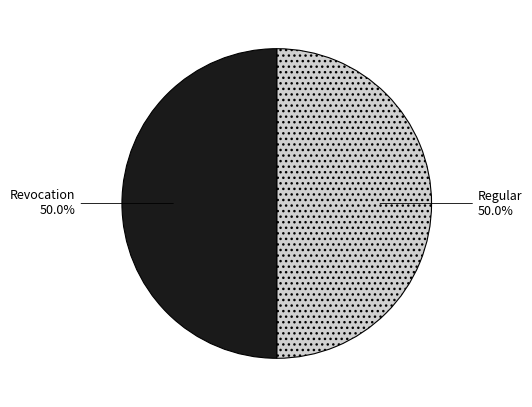

How many slices are in this pie chart?

2